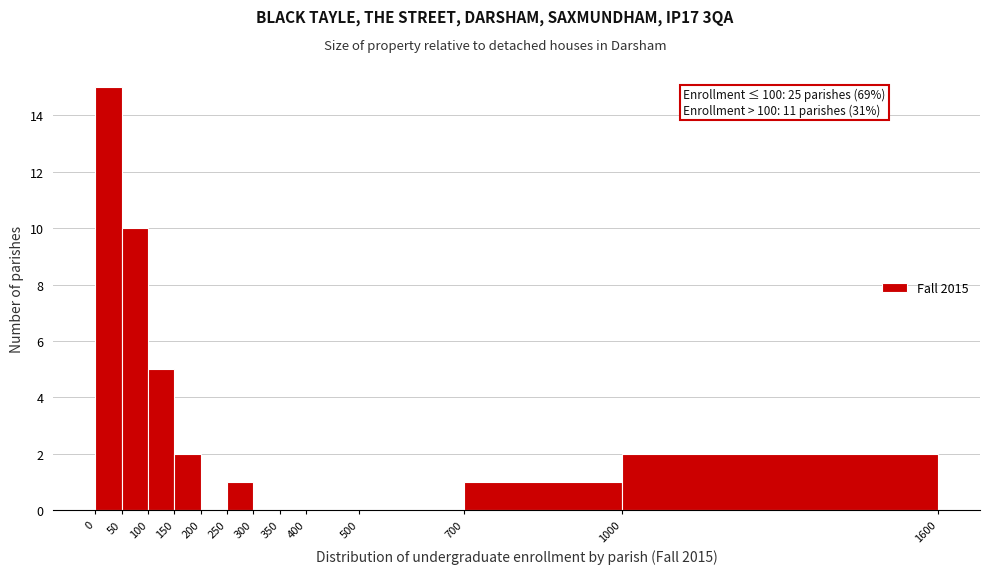

Over which range of the x-axis is the bar tallest?

0 to 50